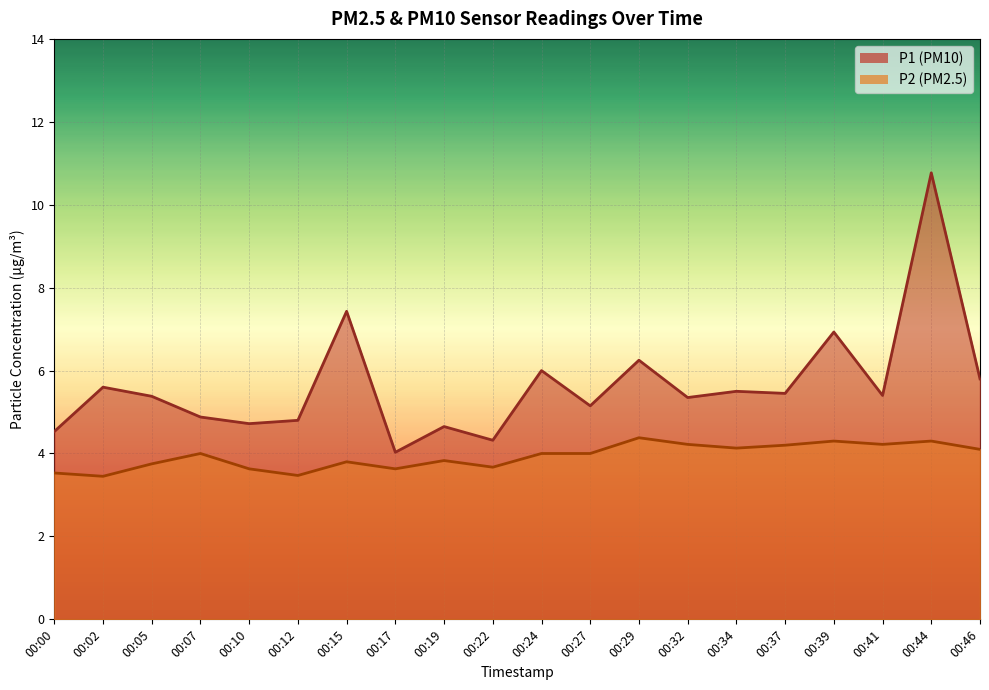

What is the difference between the maximum and minimum values in the P2 series?

0.9